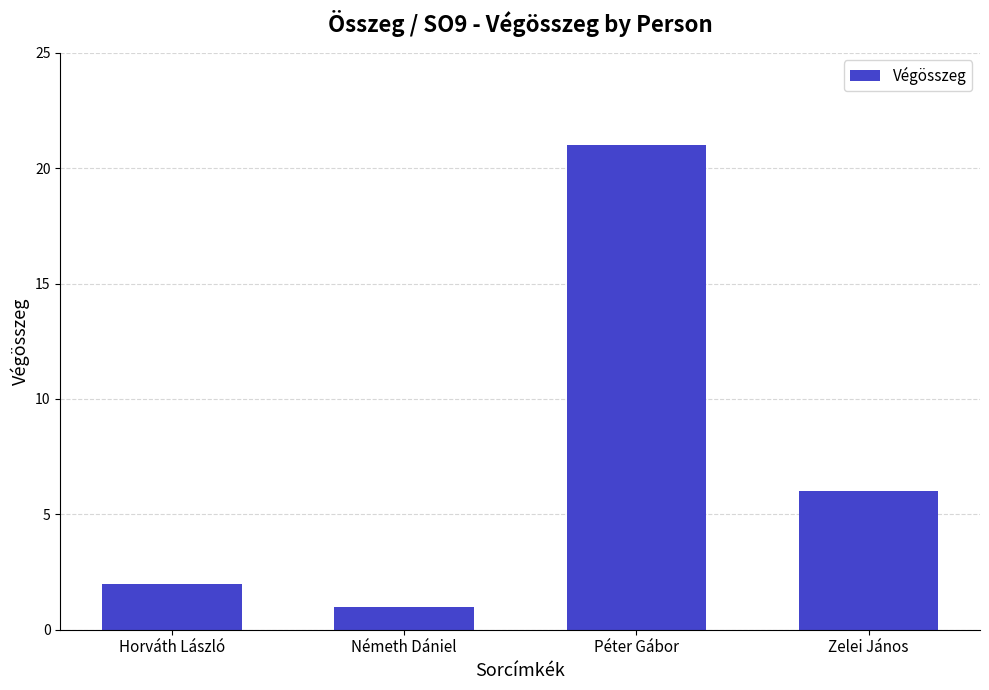

What is the change in value from Péter Gábor to Zelei János?

-15